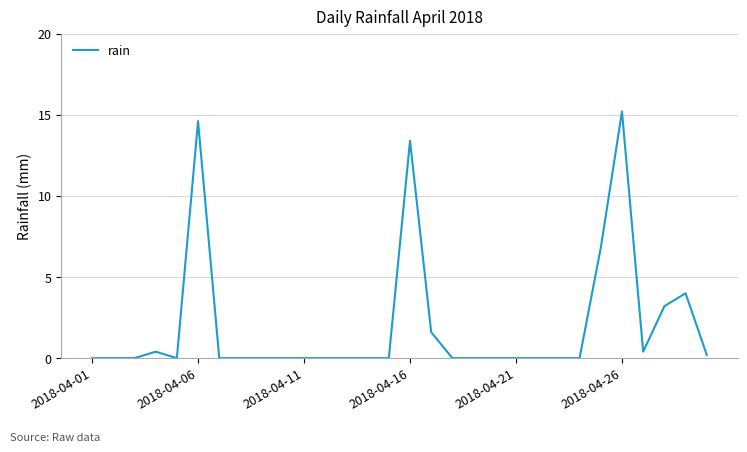

What is the maximum value shown in the chart?

15.2